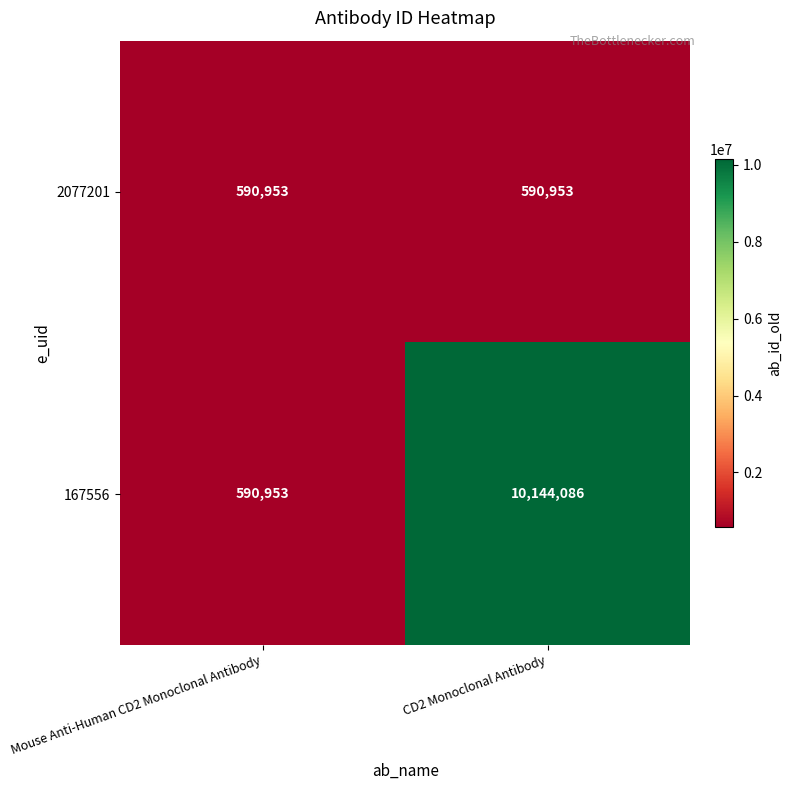

Reading left to right, list all the values displayed in this chart.

2077201: Mouse Anti-Human CD2 Monoclonal Antibody=590953	CD2 Monoclonal Antibody=590953
167556: Mouse Anti-Human CD2 Monoclonal Antibody=590953	CD2 Monoclonal Antibody=10144086